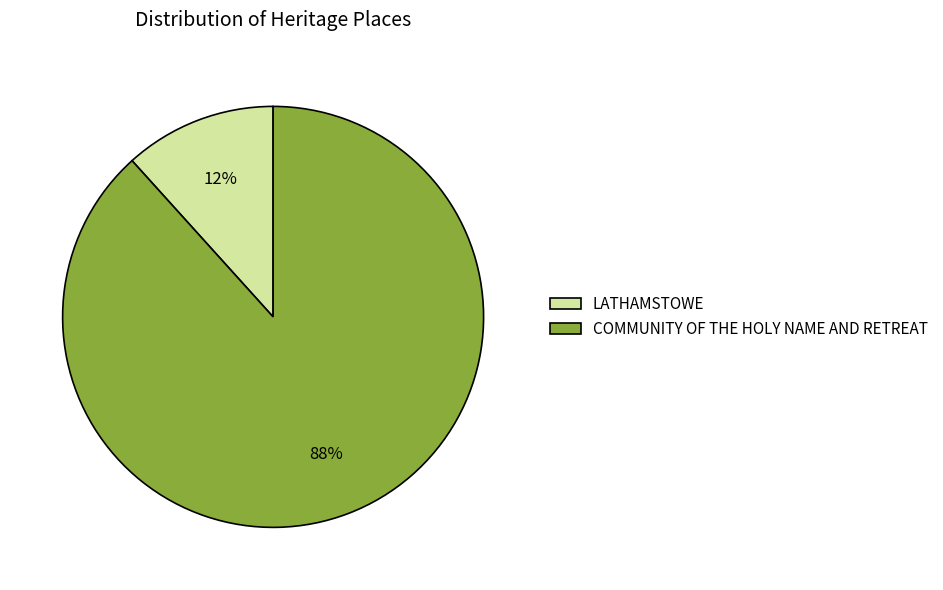

To the nearest percent, what percentage of the pie is COMMUNITY OF THE HOLY NAME AND RETREAT?

88%